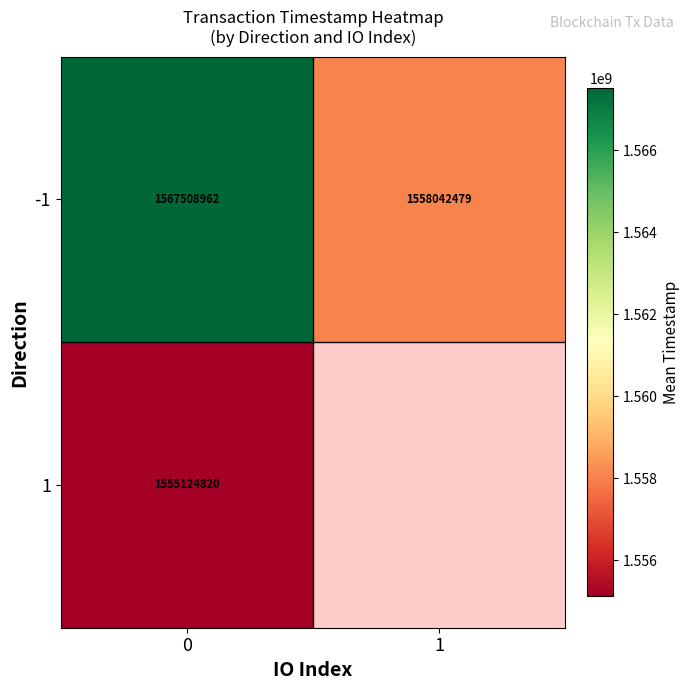

What is the spread (max minus min) of values at 0?

12384142